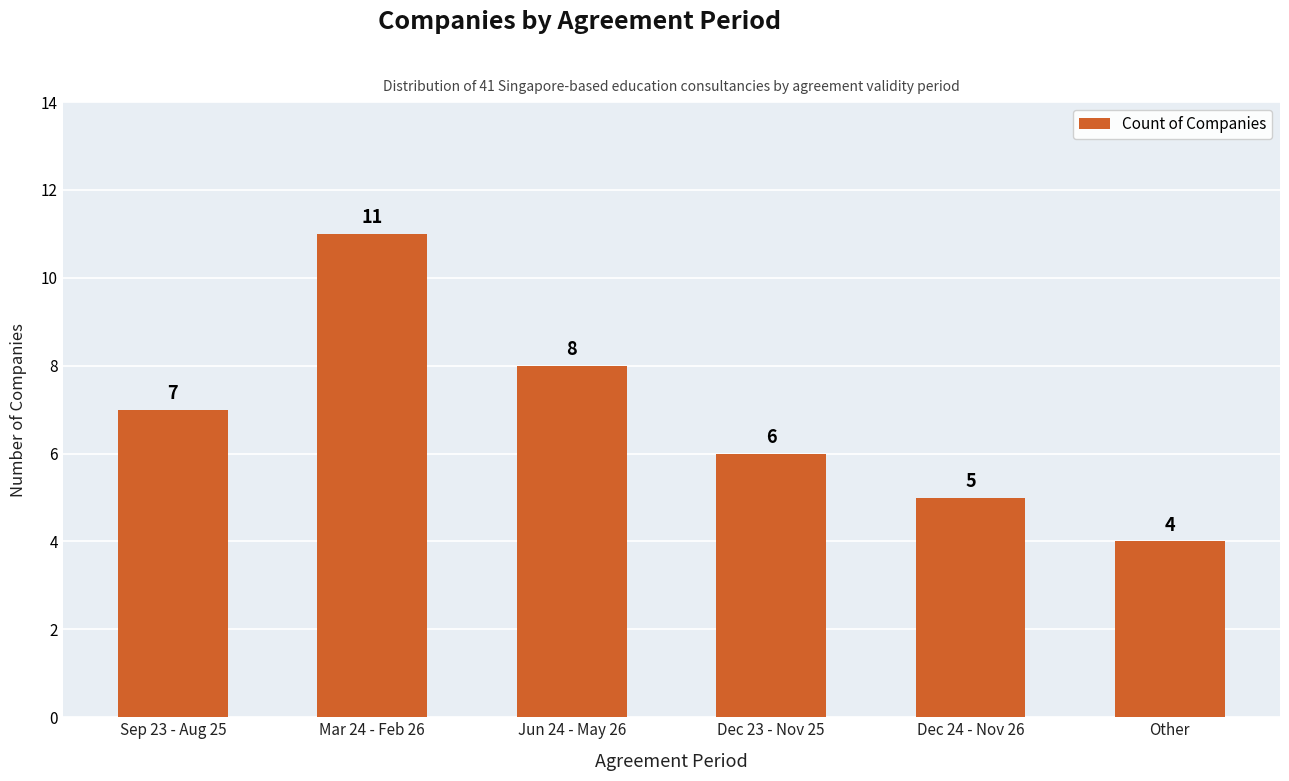

What position from the left is Jun 24 - May 26?

3